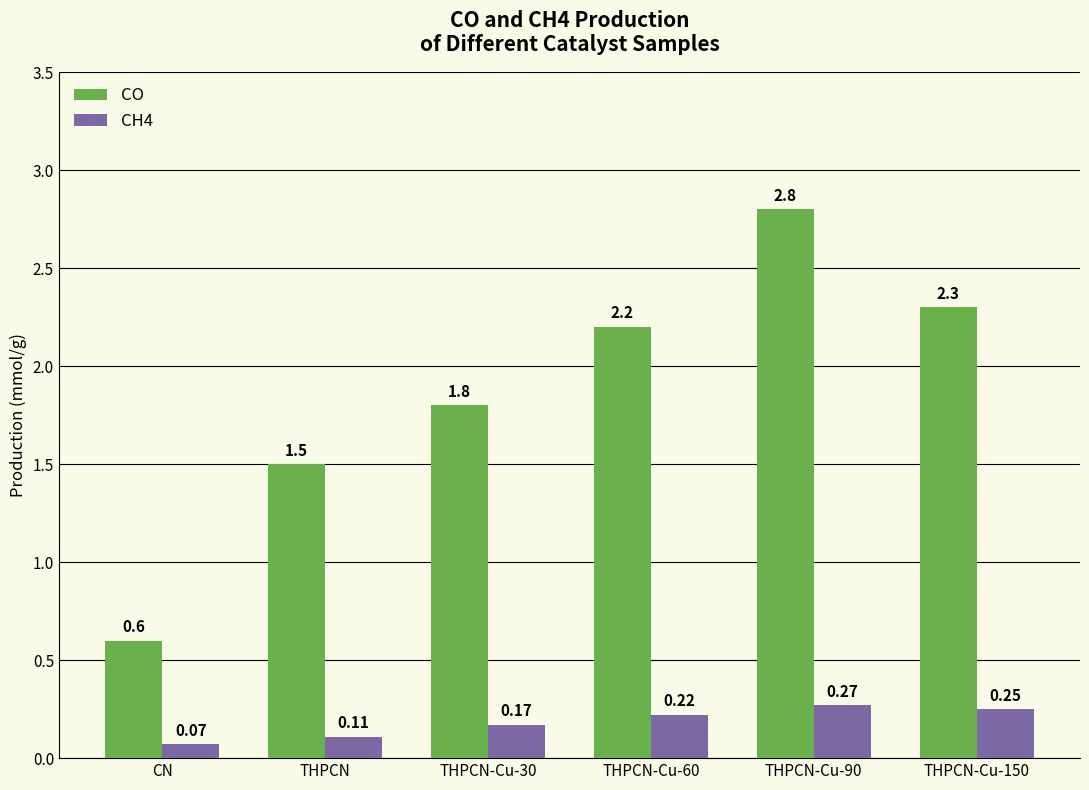

What is the difference between the highest and lowest values at CN?

0.5